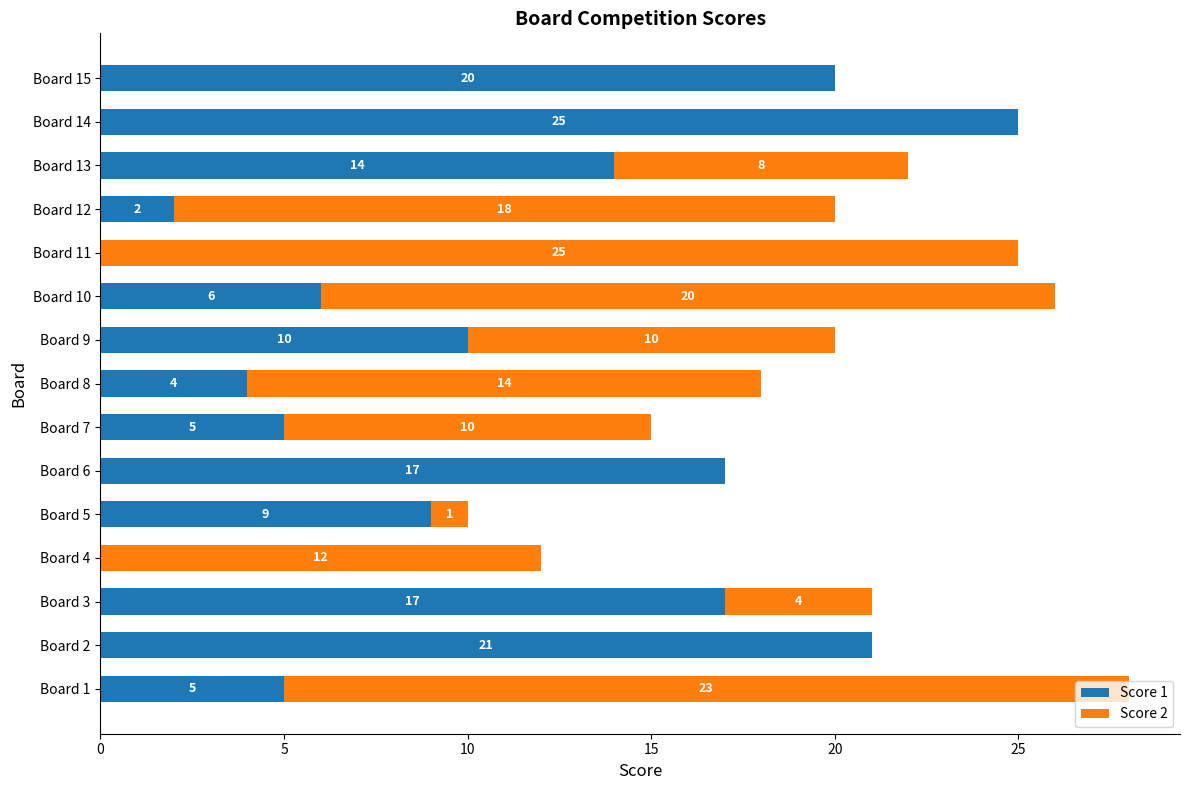

What is the total value across all series at Board 1?

28